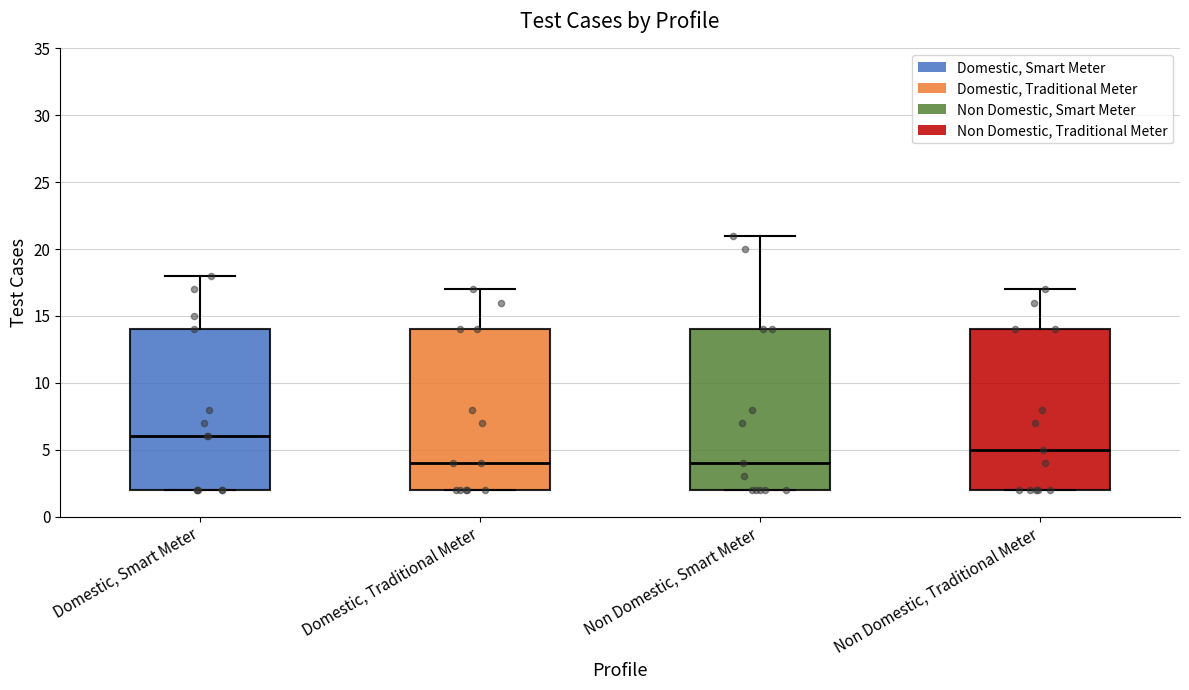

Which box's median line is the highest?

Domestic, Smart Meter